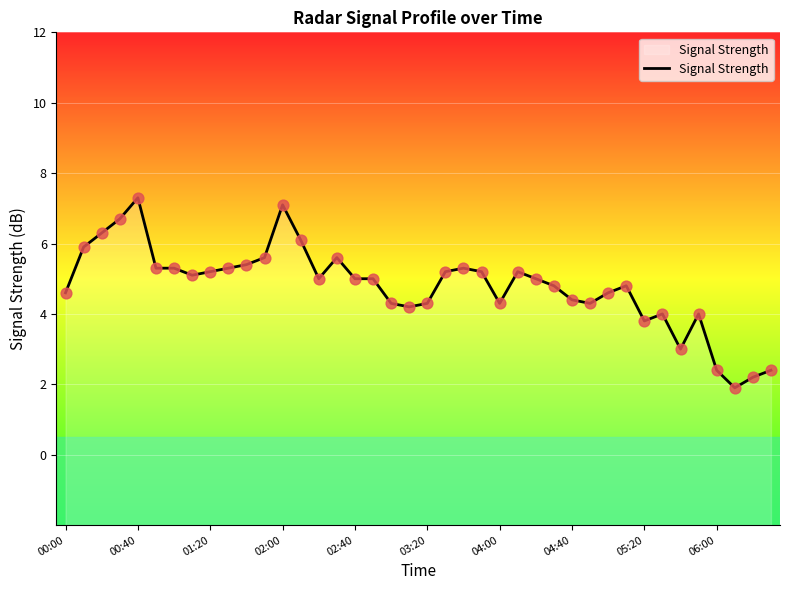

Between 37 and 25, which is larger?

25